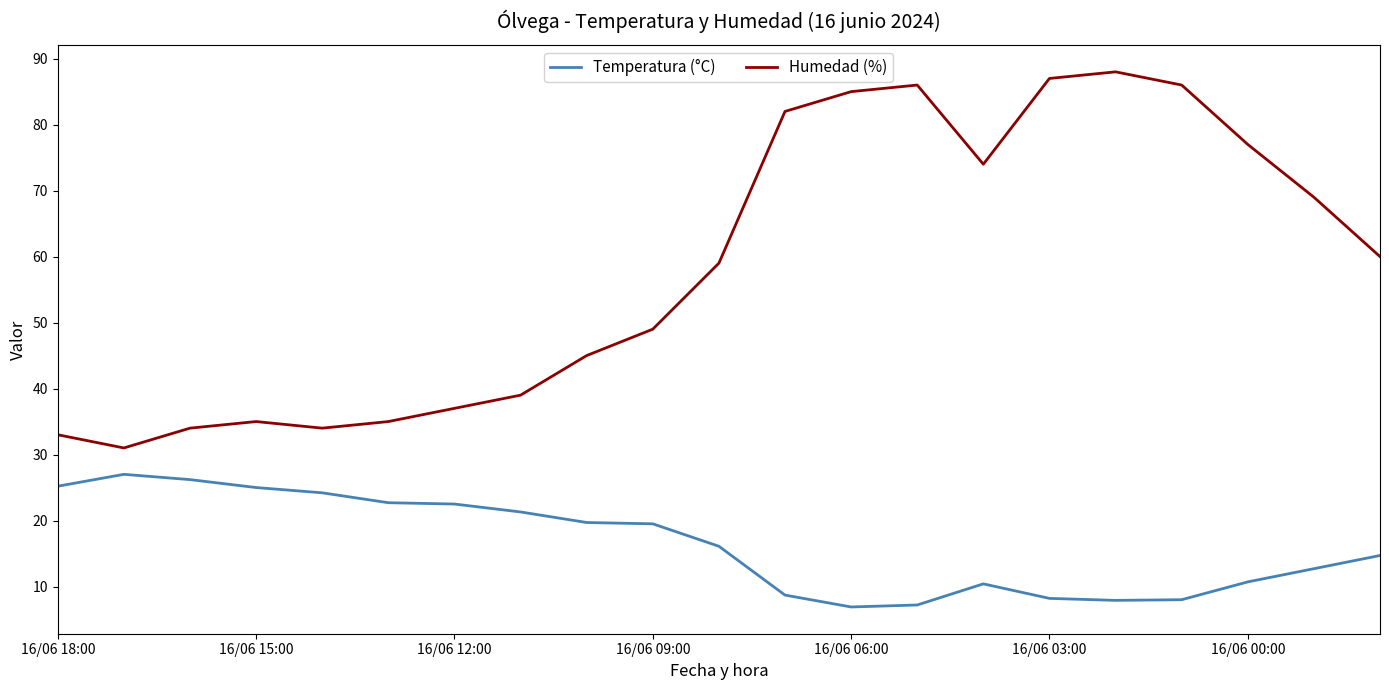

Which series has the largest total across all categories?

Humedad (%)